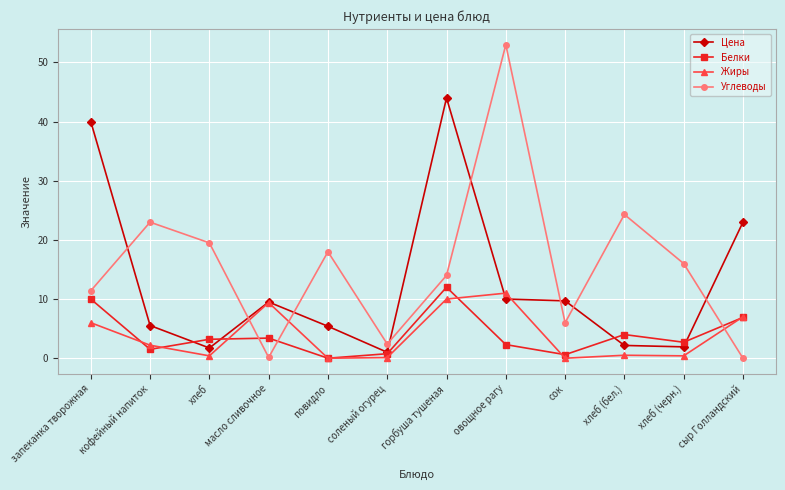

What value does the Цена series have at хлеб (бел.)?

2.2